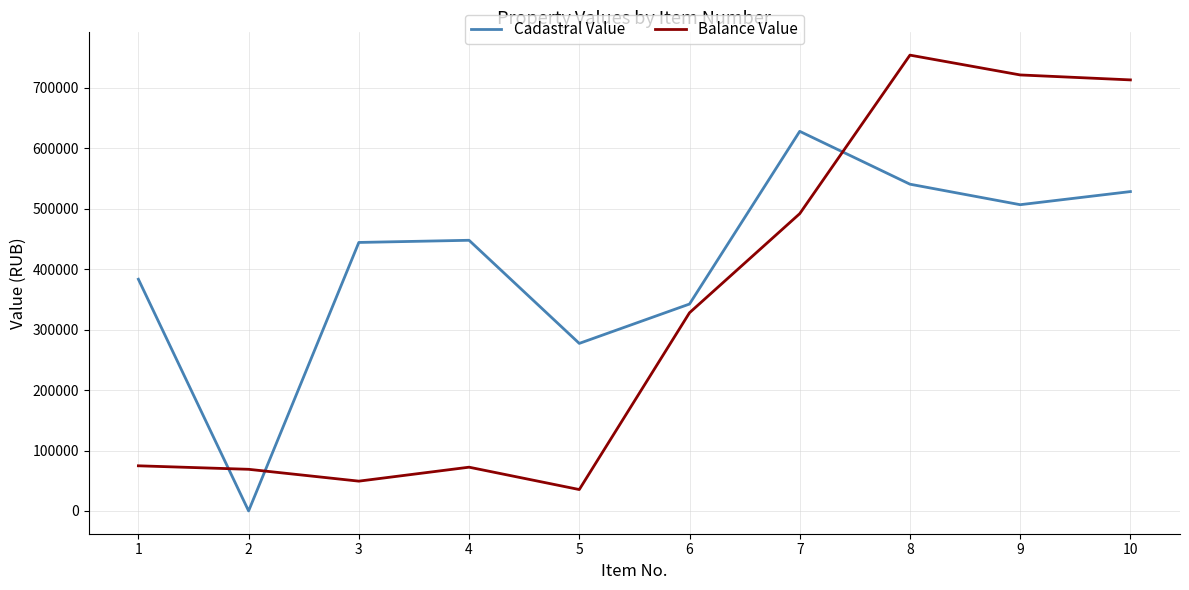

How many interior local valleys does the Balance Value series have?

2